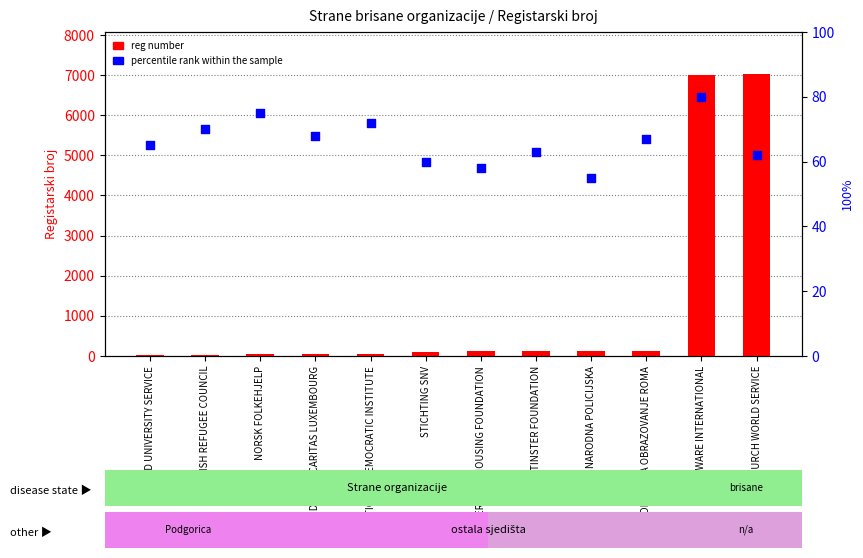

At how many categories does at least one series exceed 3759?

2